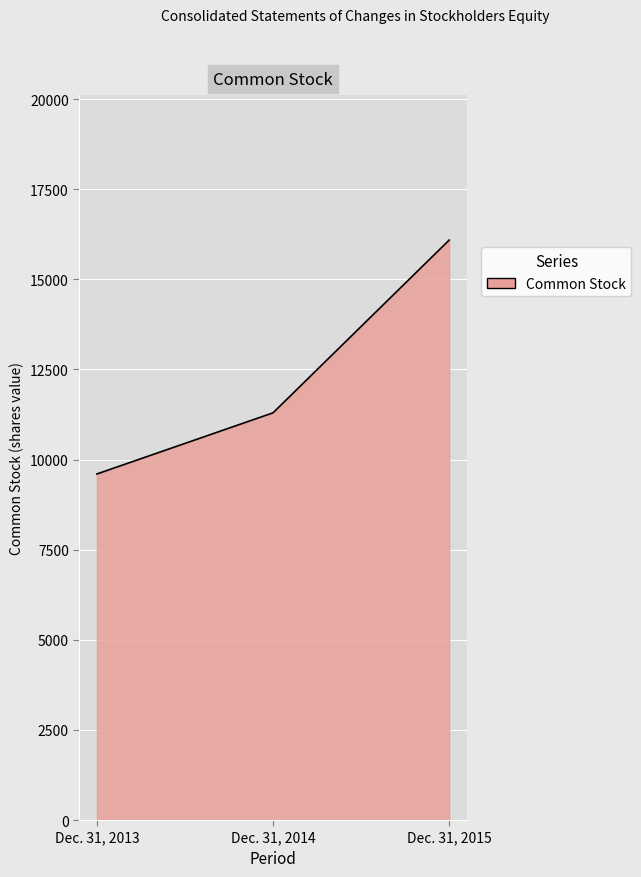

What is the smallest value displayed?

9600.0